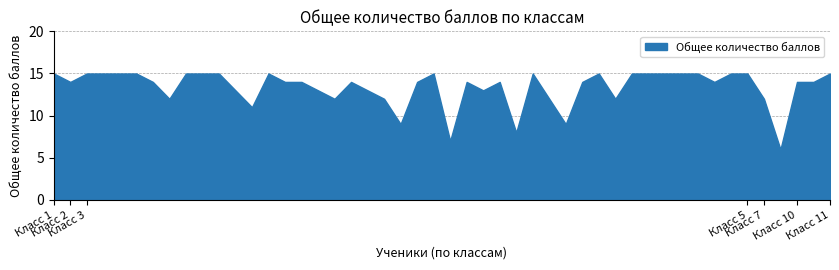

What is the difference between the maximum and minimum values?

9